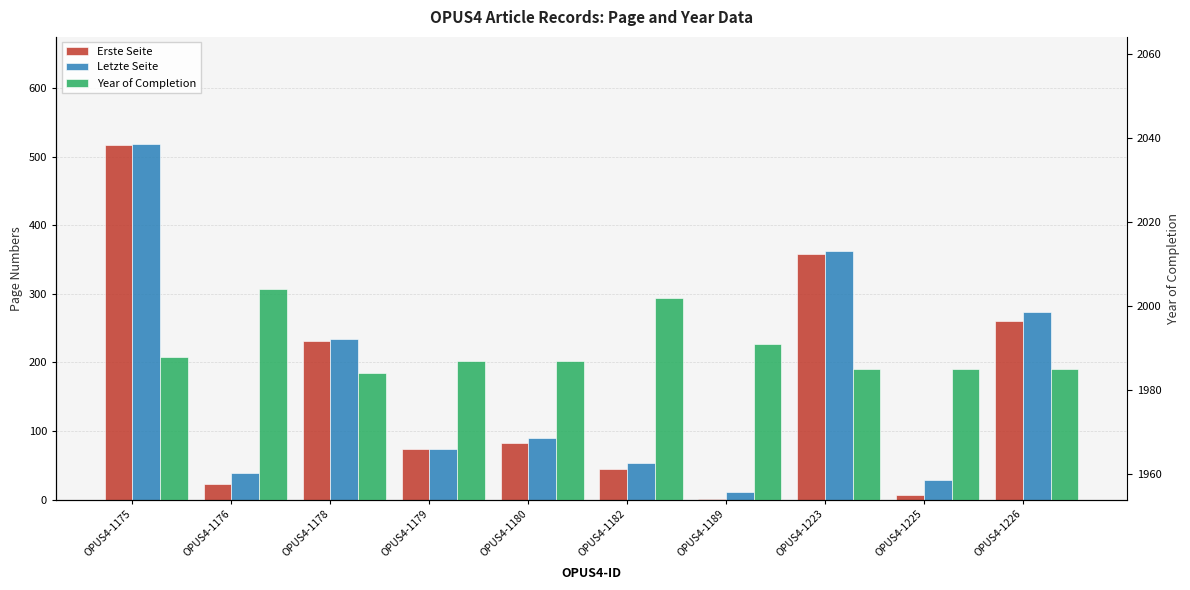

Reading left to right, extract all data points from this chart.

Erste Seite: 517	23	231	73	83	45	1	358	7	261
Letzte Seite: 519	38	234	74	89	53	11	362	28	274
Year of Completion: 1988	2004	1984	1987	1987	2002	1991	1985	1985	1985